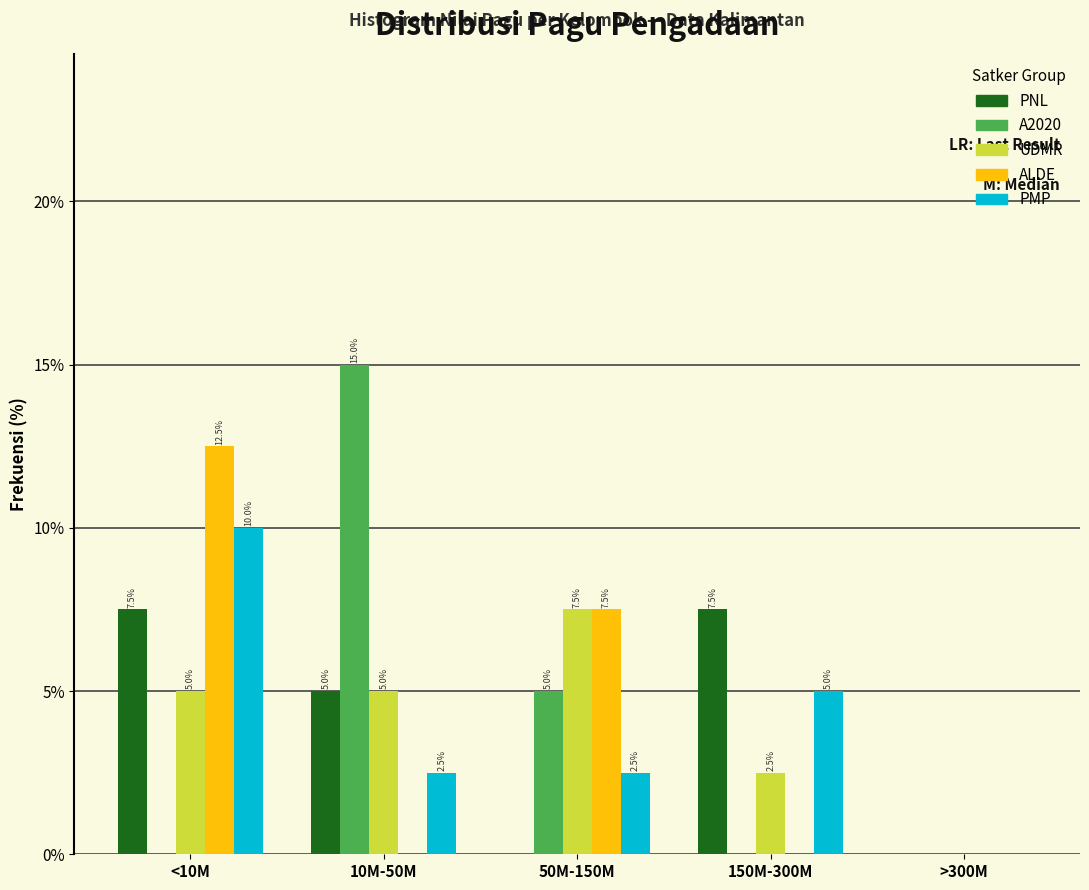

Reading right to left, list all the values displayed in this chart.

PNL: >300M=0.0	150M-300M=7.5	50M-150M=0.0	10M-50M=5.0	<10M=7.5
A2020: >300M=0.0	150M-300M=0.0	50M-150M=5.0	10M-50M=15.0	<10M=0.0
UDMR: >300M=0.0	150M-300M=2.5	50M-150M=7.5	10M-50M=5.0	<10M=5.0
ALDE: >300M=0.0	150M-300M=0.0	50M-150M=7.5	10M-50M=0.0	<10M=12.5
PMP: >300M=0.0	150M-300M=5.0	50M-150M=2.5	10M-50M=2.5	<10M=10.0